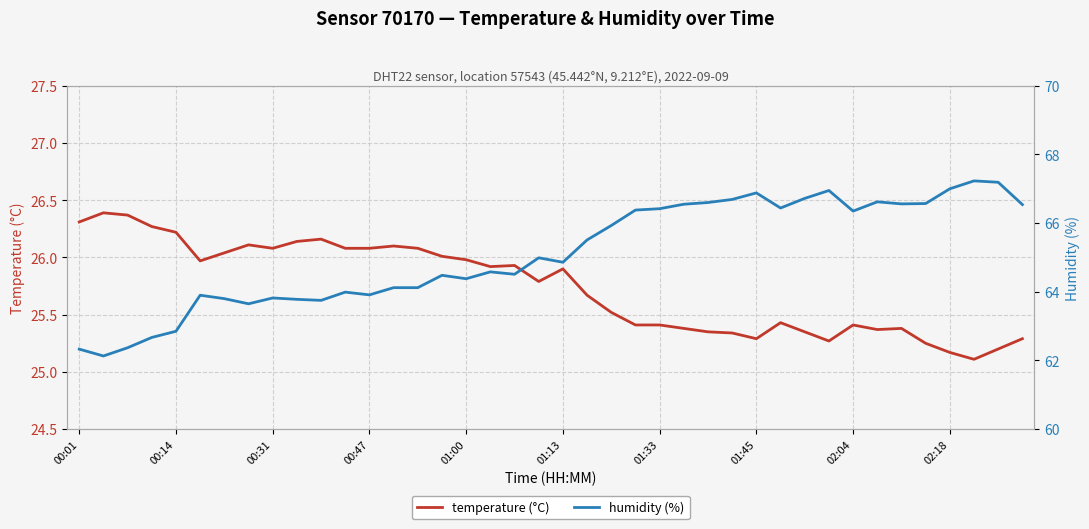

What is the approximate value of humidity (%) at 37?

67.2